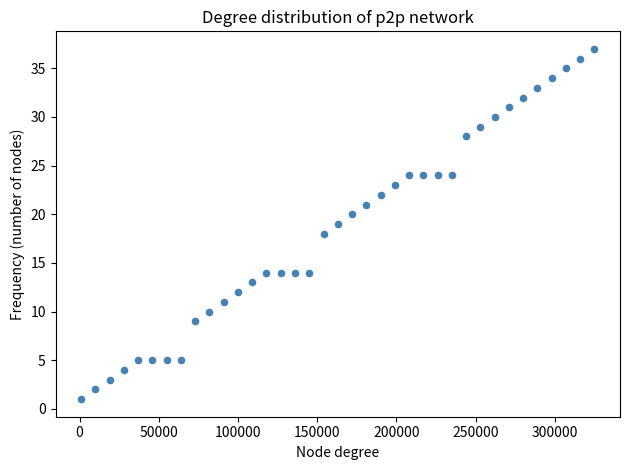

What is the range of Y values (max minus min)?

36